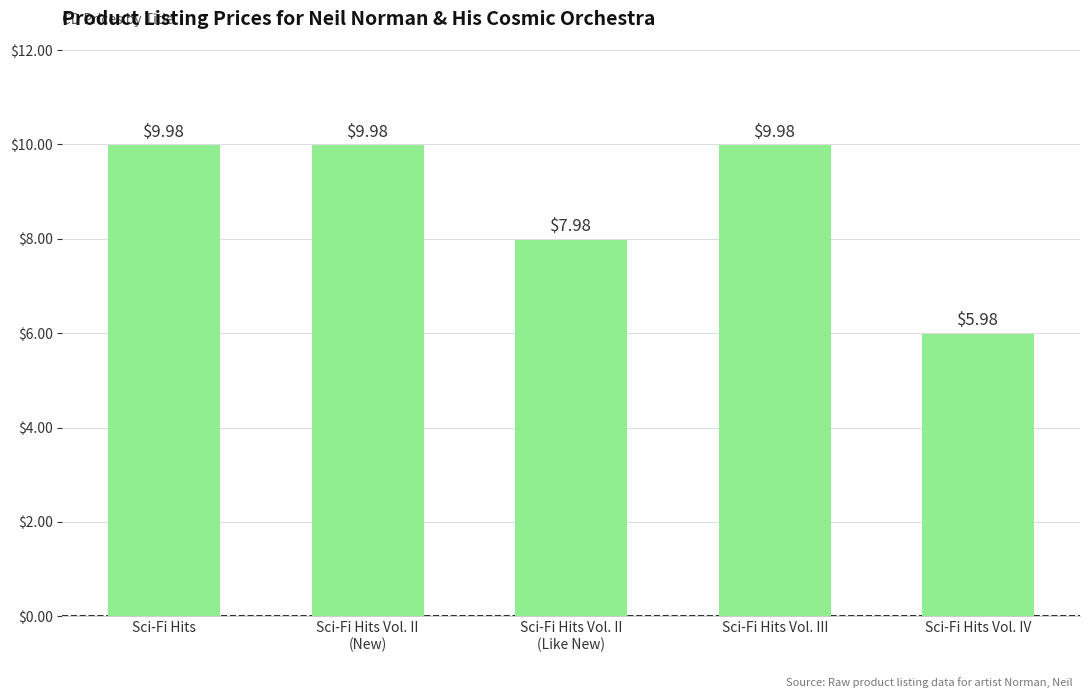

At which label does the data first exceed 9?

Sci-Fi Hits